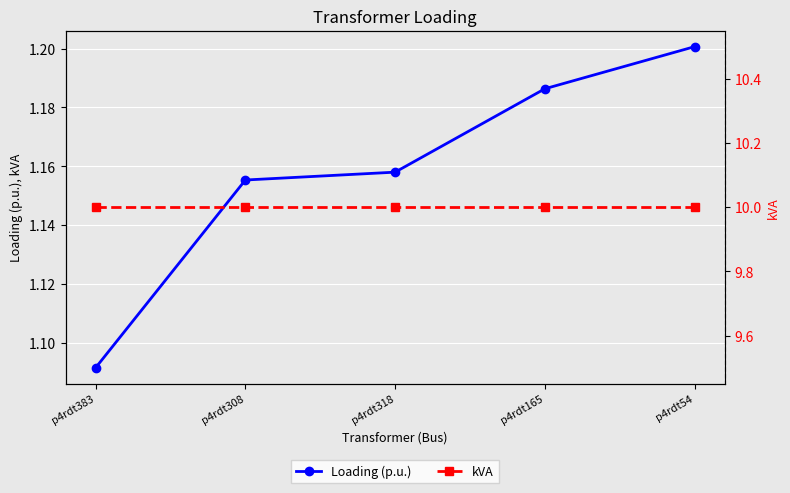

What are all the series names shown in the legend?

Loading (p.u.), kVA